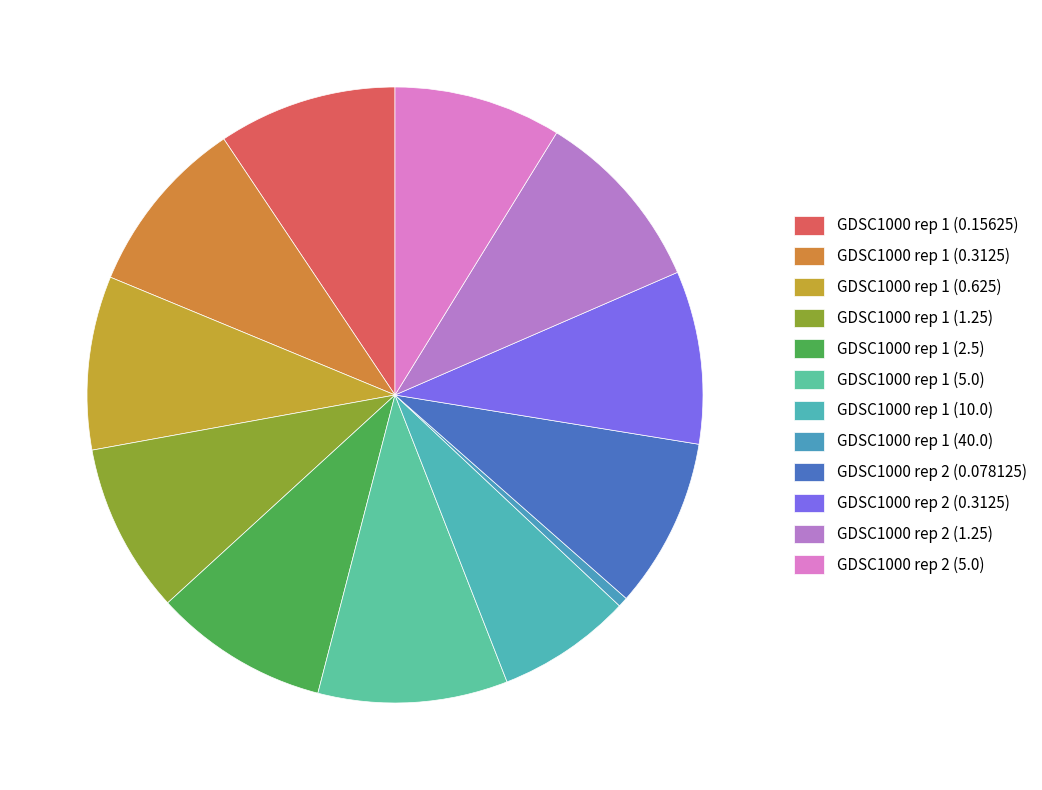

Rank the categories by value from highest to lowest.

GDSC1000 rep 1 (5.0), GDSC1000 rep 2 (1.25), GDSC1000 rep 1 (0.15625), GDSC1000 rep 1 (0.3125), GDSC1000 rep 1 (2.5), GDSC1000 rep 1 (0.625), GDSC1000 rep 2 (0.3125), GDSC1000 rep 2 (0.078125), GDSC1000 rep 1 (1.25), GDSC1000 rep 2 (5.0), GDSC1000 rep 1 (10.0), GDSC1000 rep 1 (40.0)